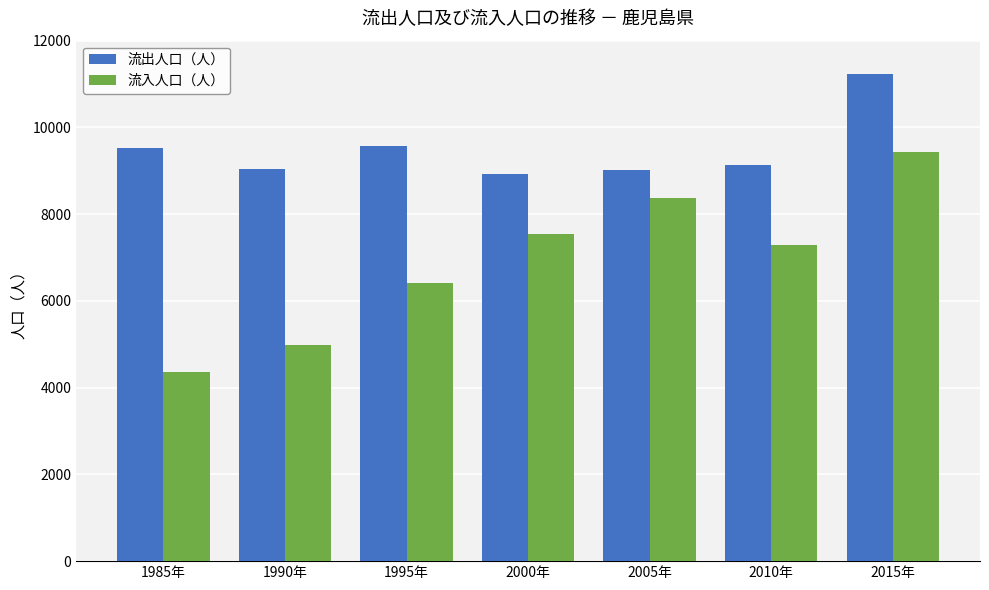

How many bars are there in total?

14